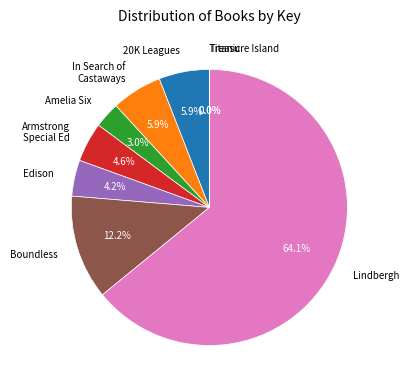

Which has a higher value, Edison or 20K Leagues?

20K Leagues